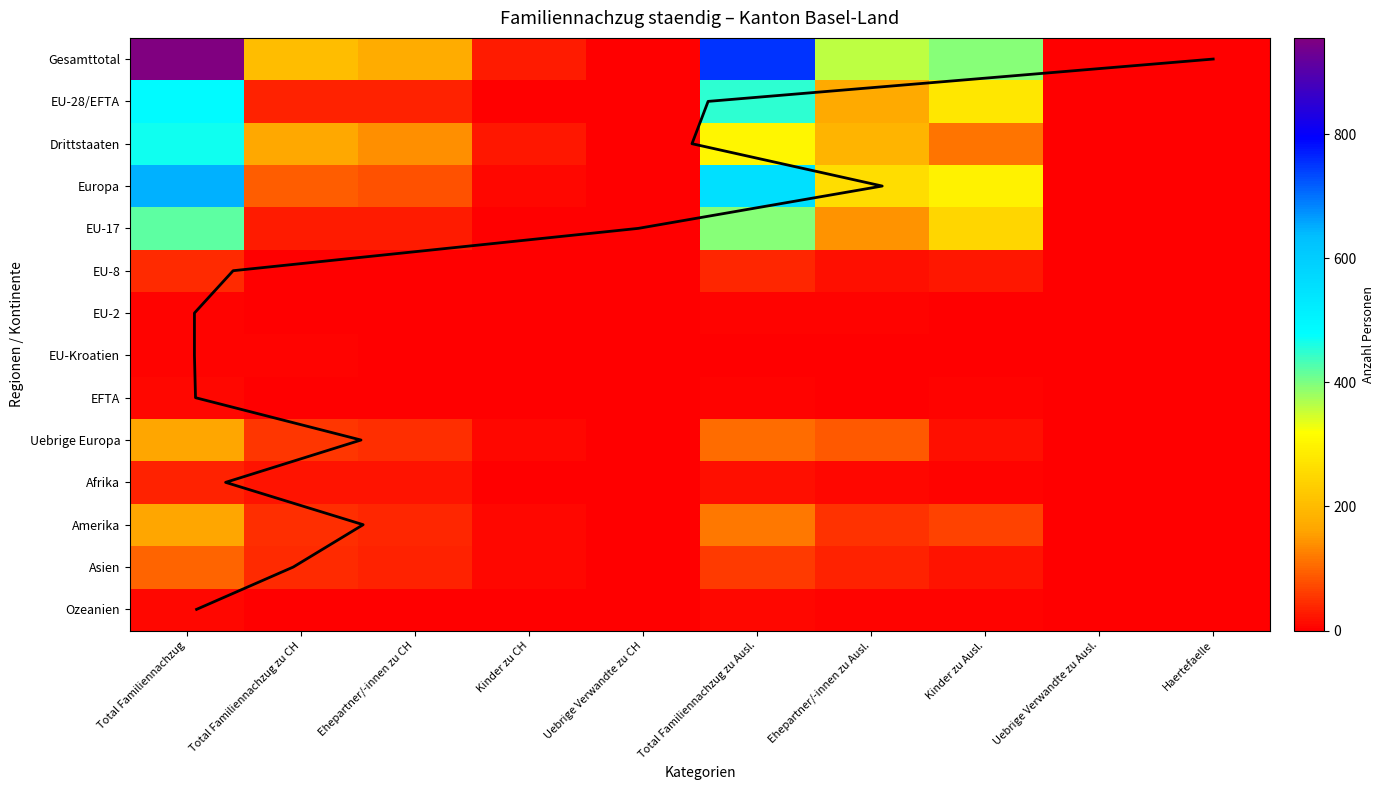

Is it true that Amerika equals -107 at Uebrige Verwandte zu Ausl.?

False